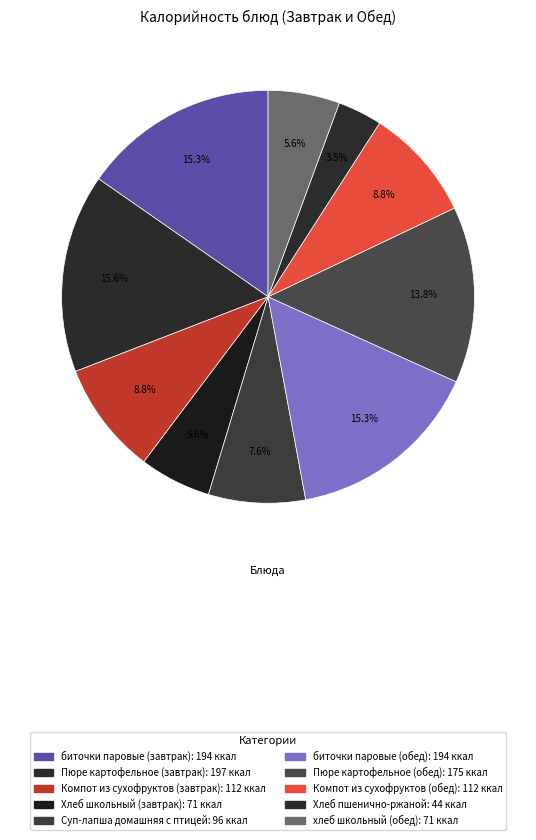

Count the number of slices in the pie.

10